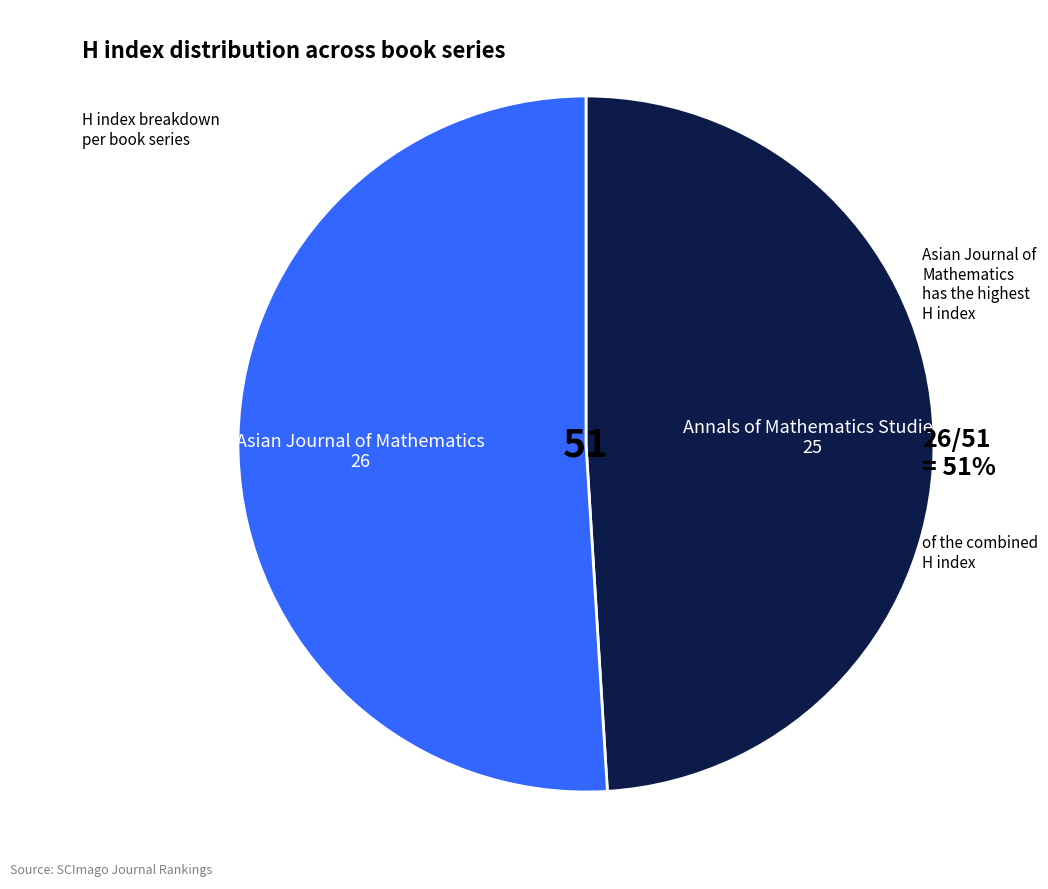

Combined, do Annals of Mathematics Studies and Asian Journal of Mathematics account for over 50%?

Yes